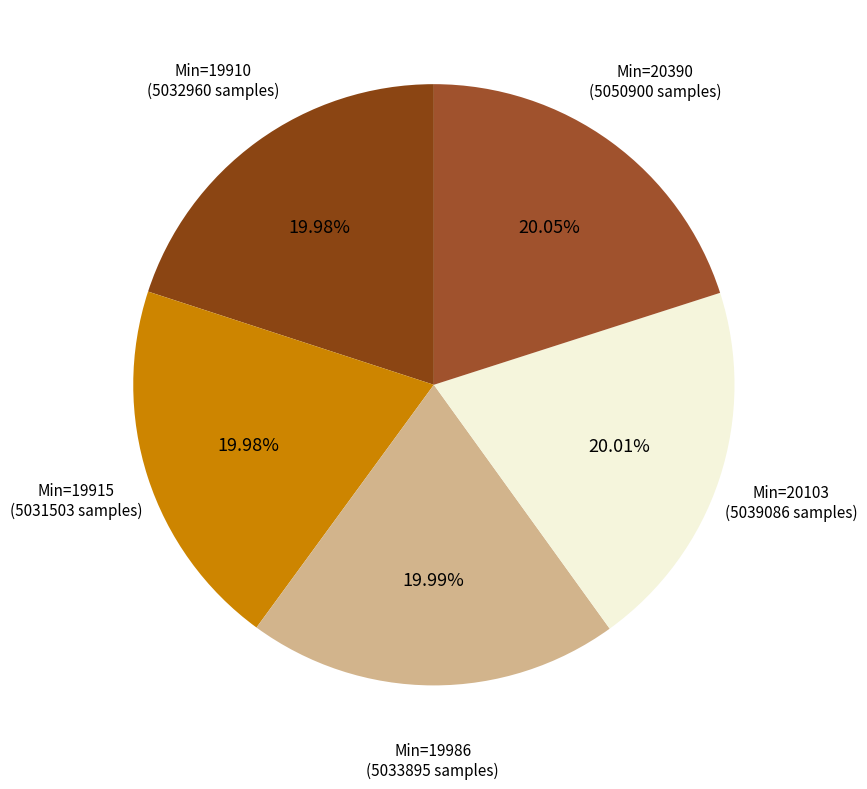

Is there a majority slice in this chart?

No